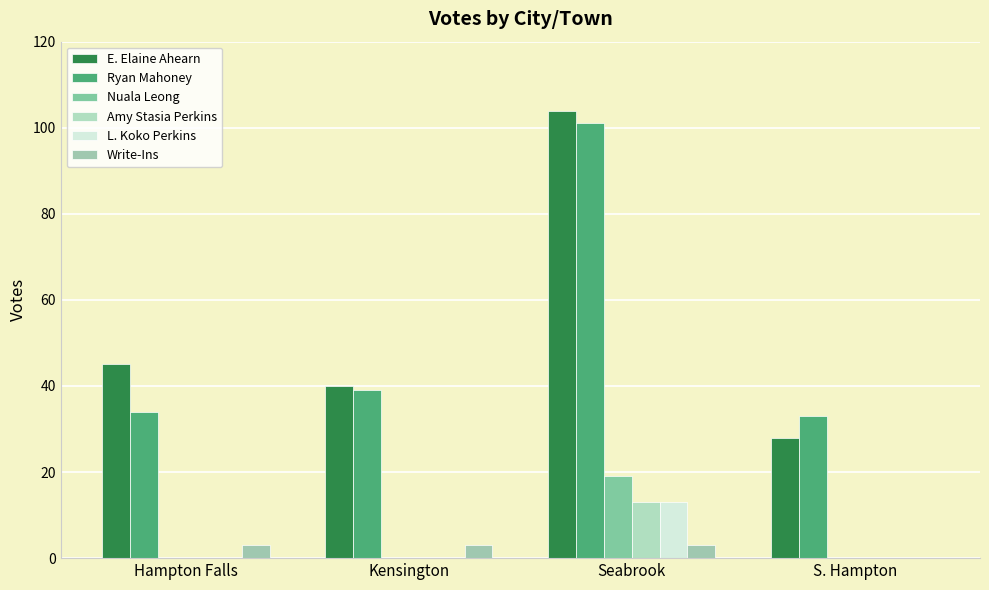

Read the E. Elaine Ahearn value at Seabrook, to the nearest 5.

105